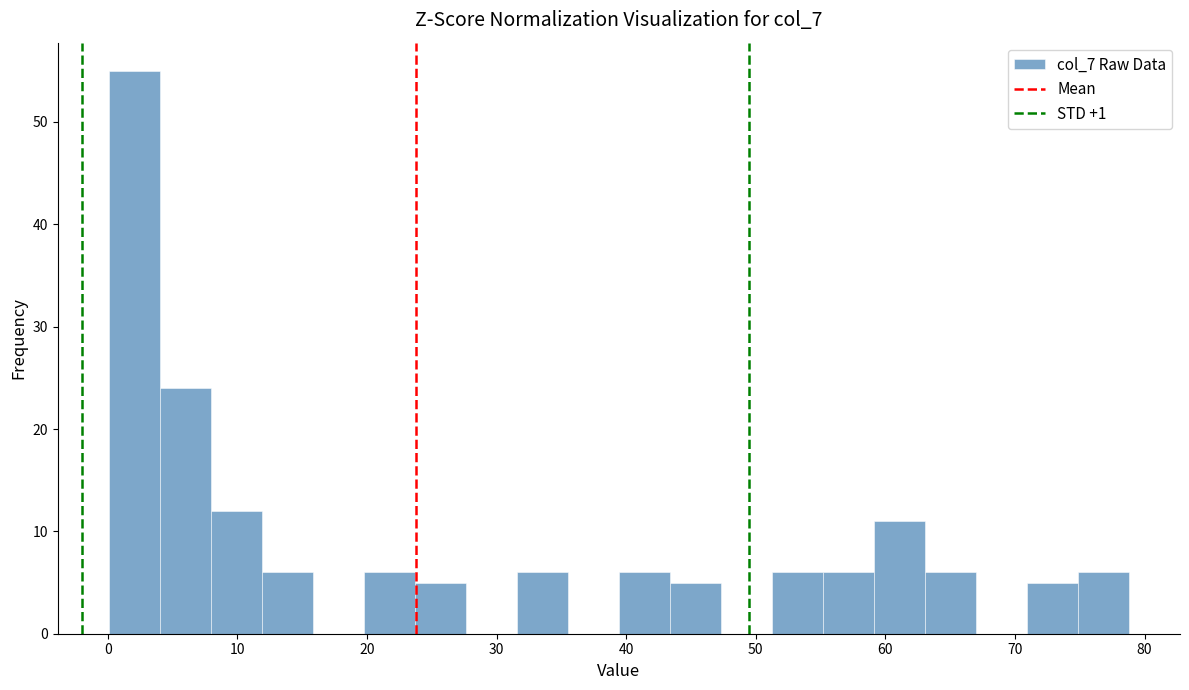

Read against the x-axis, roughly where is the centre of the tallest bar?

2